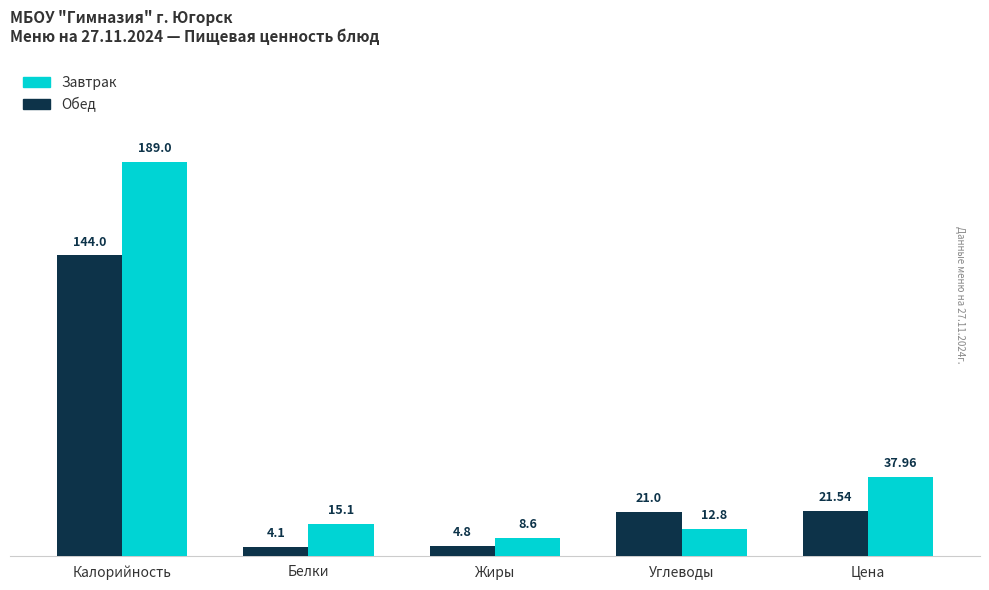

Count the number of categories in the chart.

5